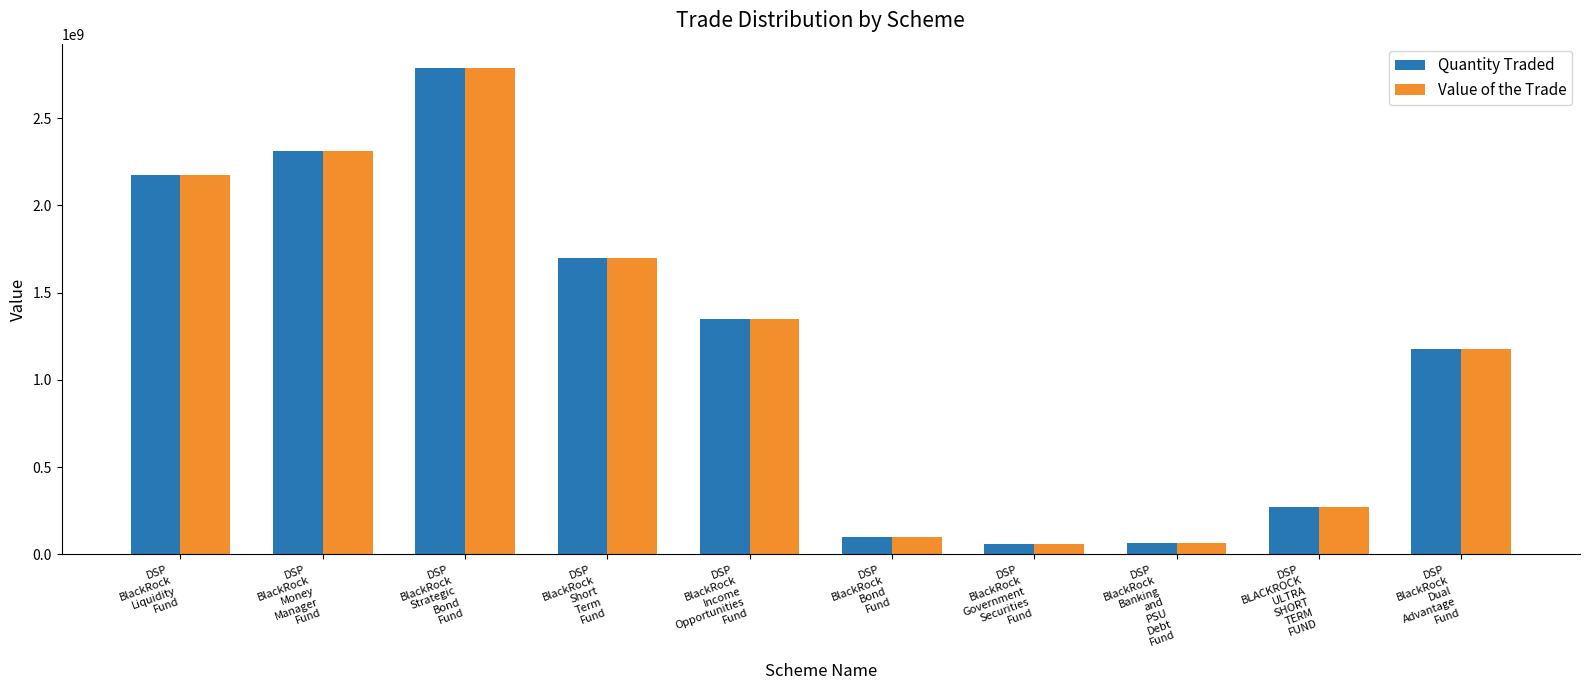

At which label does Quantity Traded reach its peak?

DSP
BlackRock
Strategic
Bond
Fund